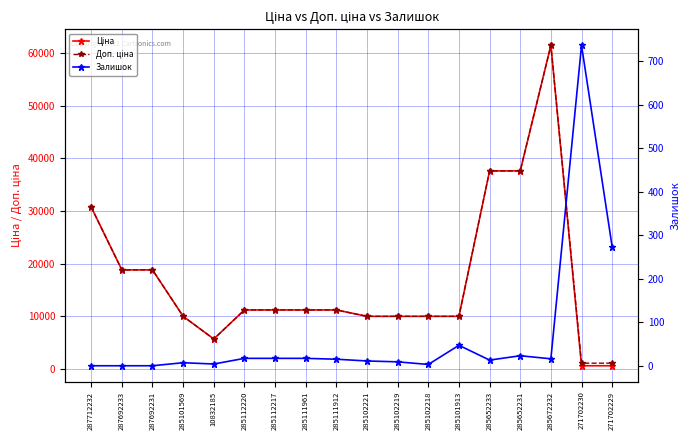

Reading left to right, list all the values displayed in this chart.

Ціна: 30717.1	18796.8	18796.8	9975.0	5673.8	11188.2	11188.2	11188.2	11188.2	9975.0	9975.0	9975.0	9975.0	37593.6	37593.6	61434.3	589.9	589.9
Доп. ціна: 30717.1	18796.8	18796.8	9975.0	5673.8	11188.2	11188.2	11188.2	11188.2	9975.0	9975.0	9975.0	9975.0	37593.6	37593.6	61434.3	1081.7	1081.7
Залишок: 0.0	0.0	0.0	7.0	4.0	17.0	17.0	17.0	15.0	11.0	9.0	3.0	47.0	13.0	23.0	16.0	736.0	273.0